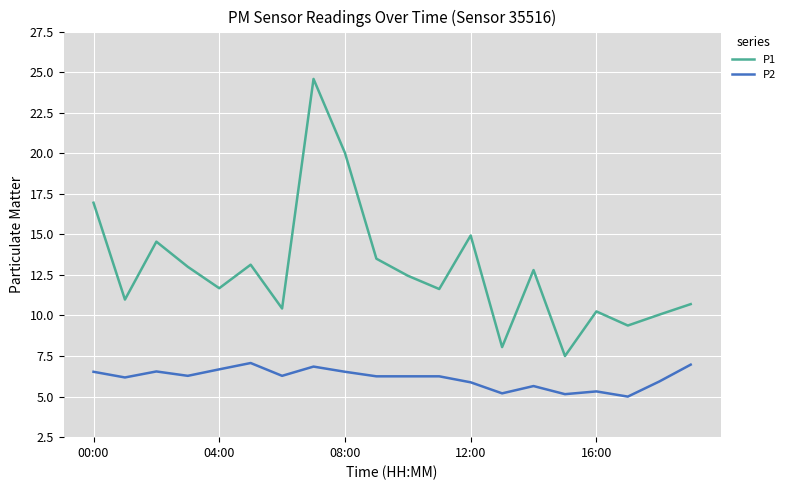

What is the greatest value displayed?

24.6